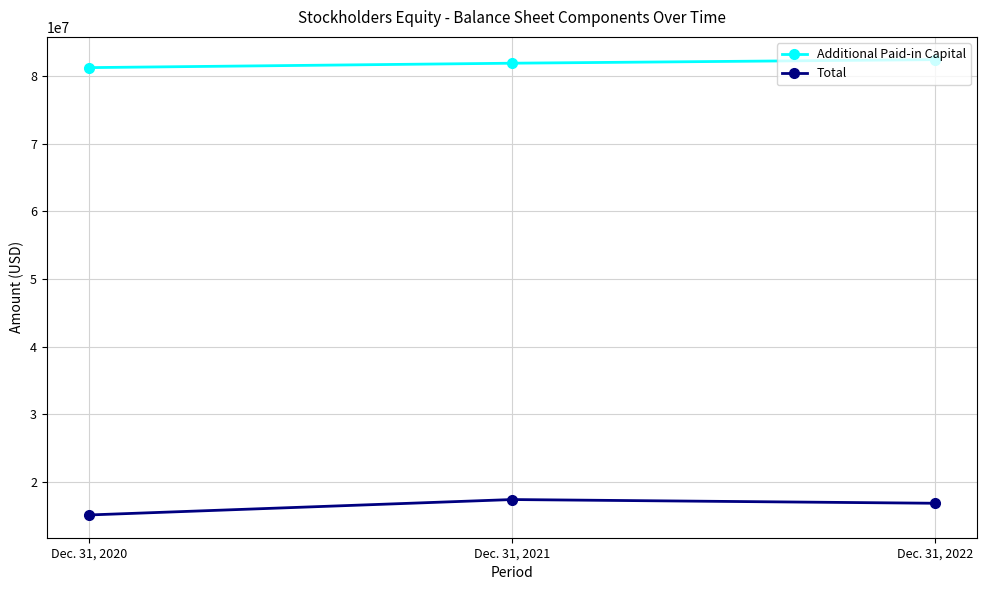

What is the value of the Total point at the 3rd from the left?

16839000